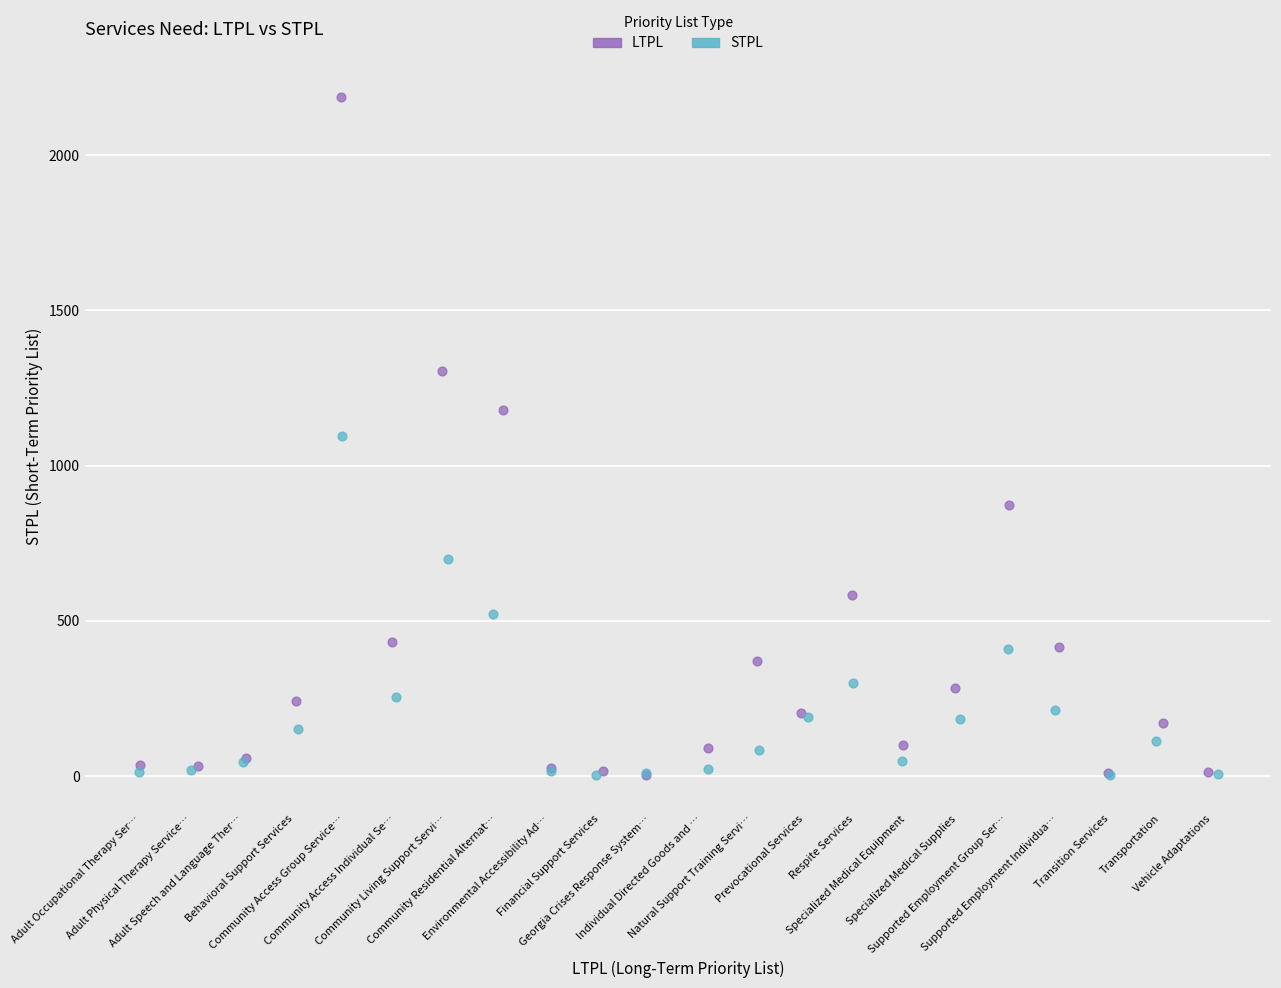

Which series contains the highest Y value?

LTPL